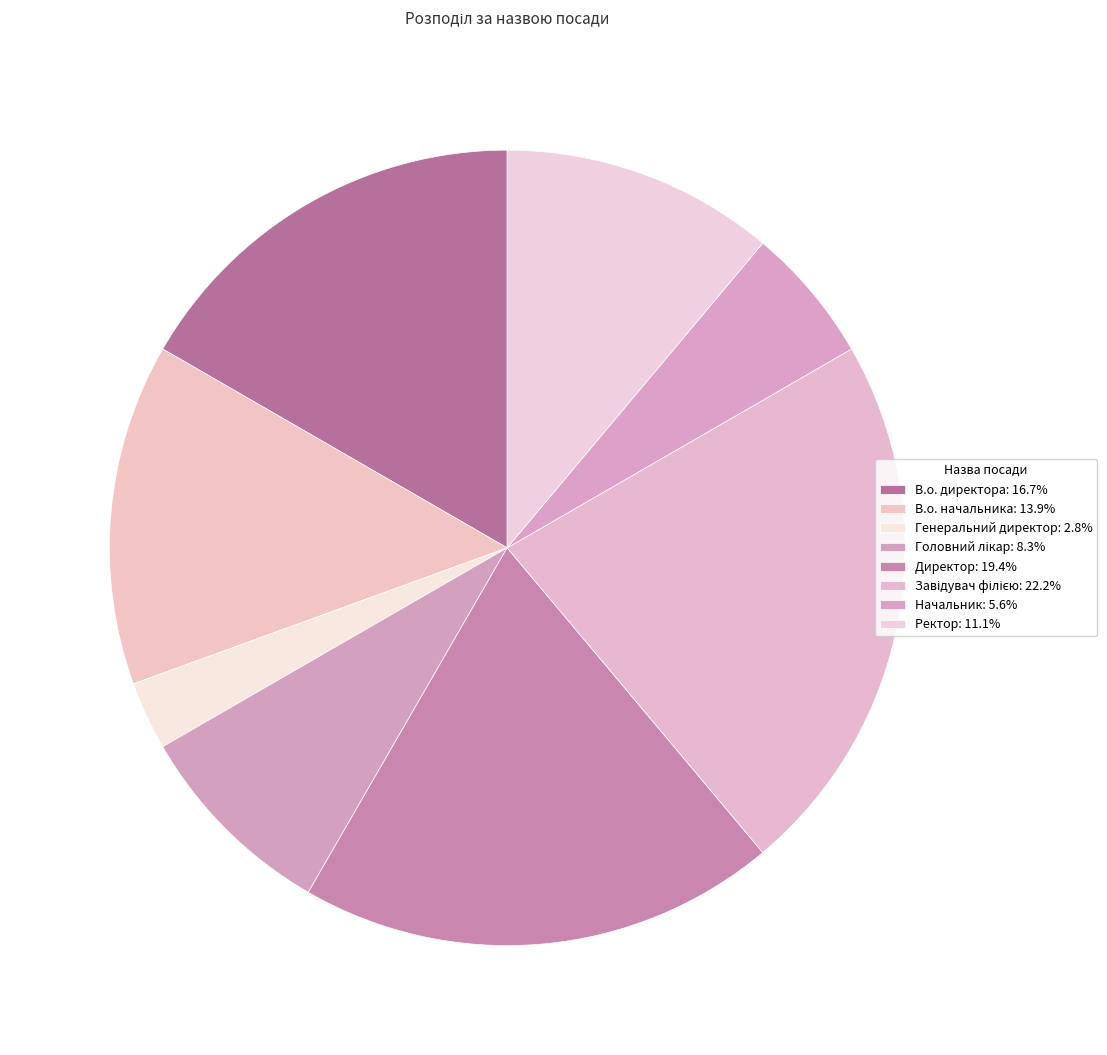

To the nearest percent, what percentage of the pie is В.о. начальника?

14%